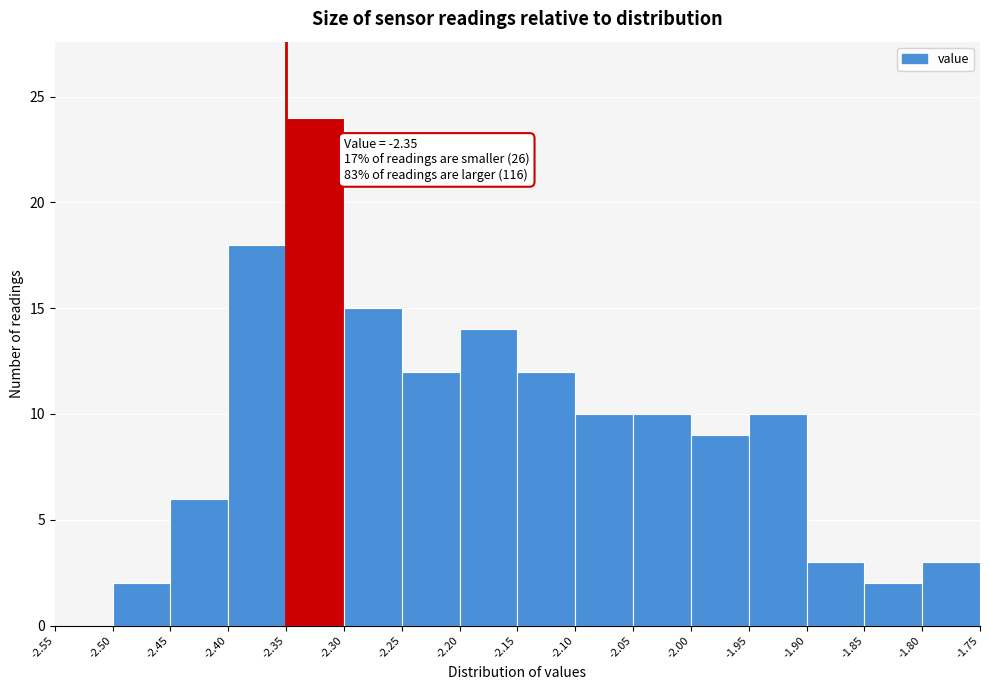

Which range on the x-axis has the tallest bar?

-2.35 to -2.30